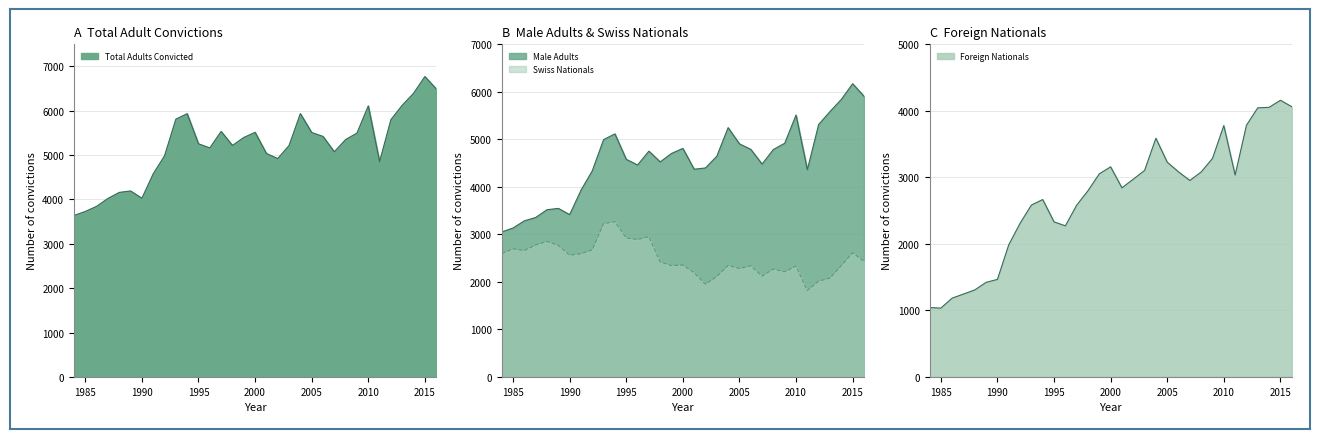

What is the smallest value displayed?

1035